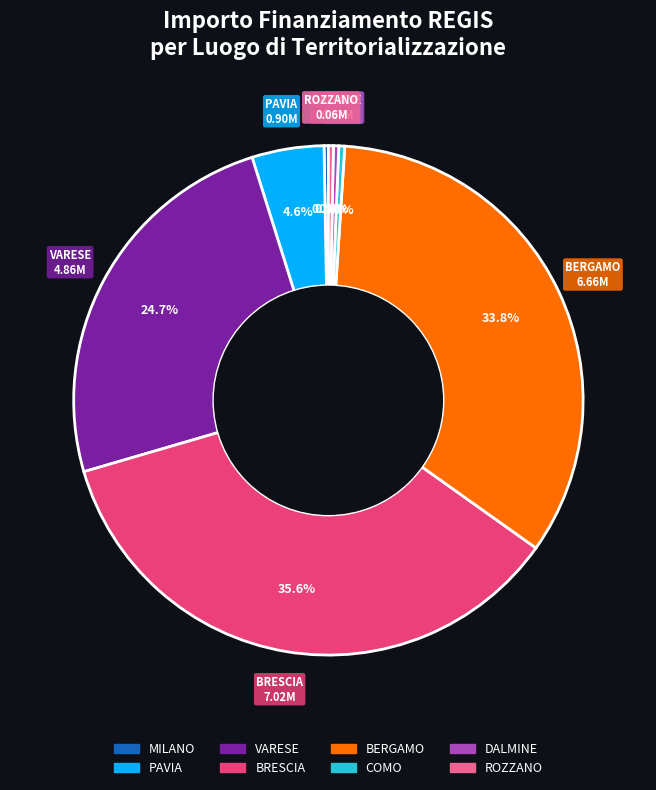

Between PAVIA and COMO, which is larger?

PAVIA